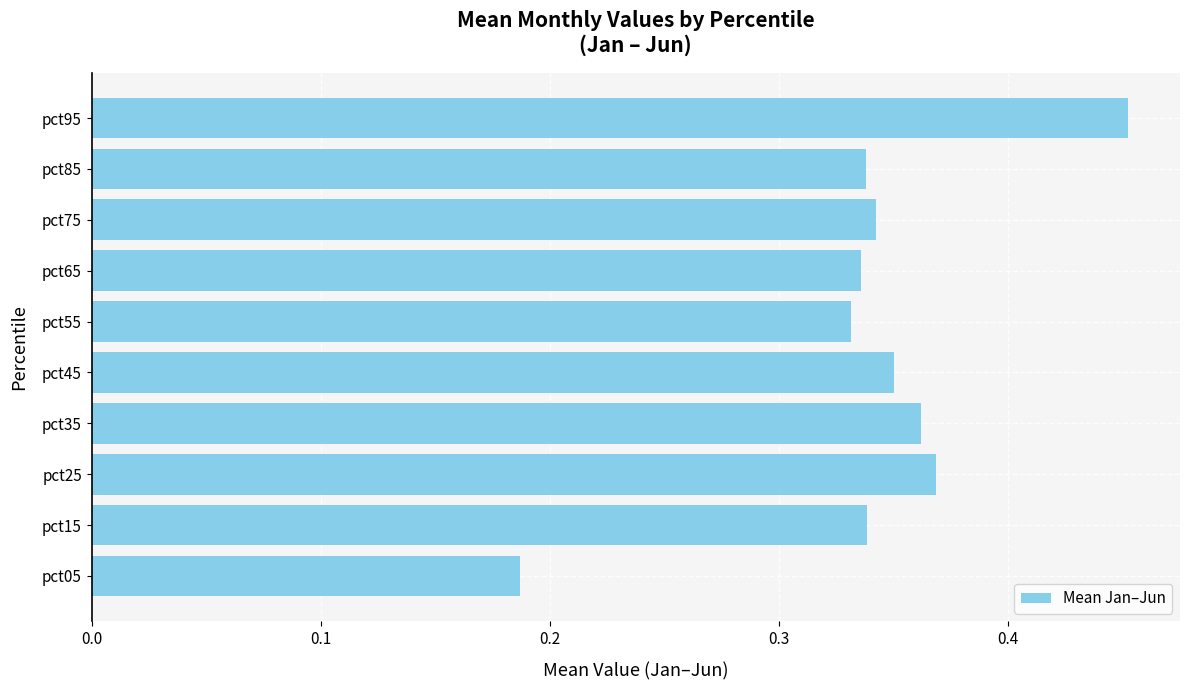

What is the change in value from pct35 to pct95?

+0.1